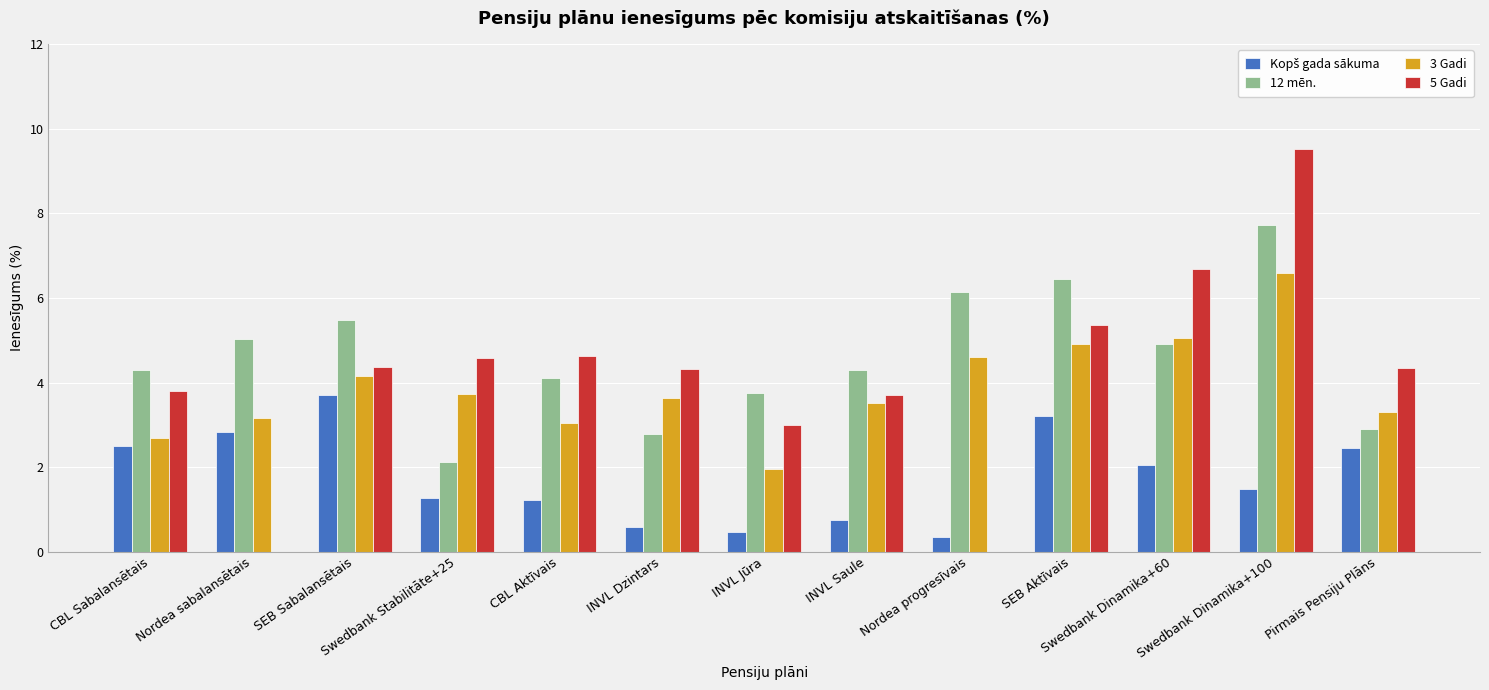

The value of 5 Gadi at INVL Saule is 2.4. True or false?

False